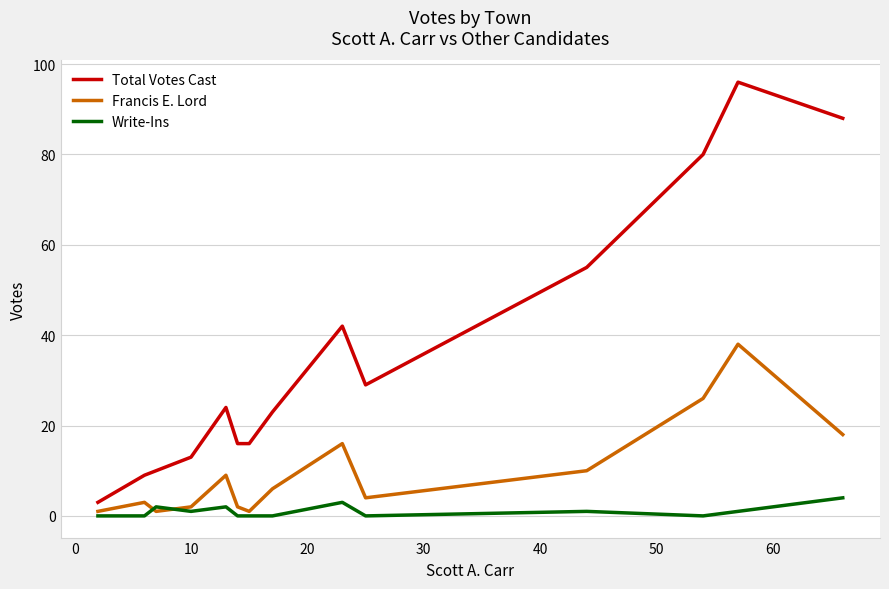

What are all the series names shown in the legend?

Total Votes Cast, Francis E. Lord, Write-Ins